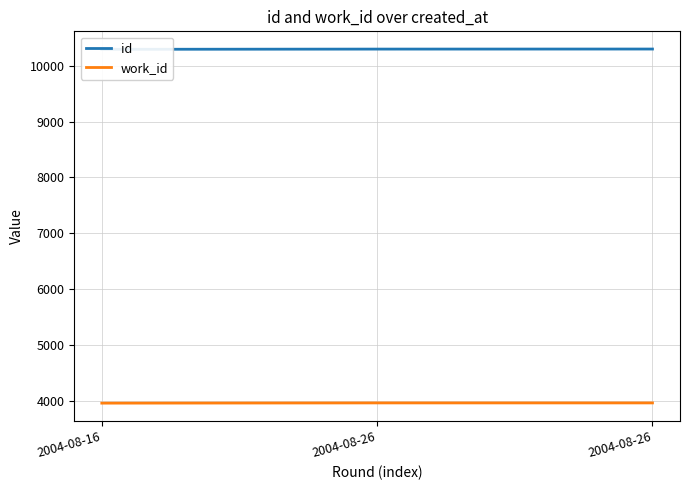

Count the number of data series in this chart.

2